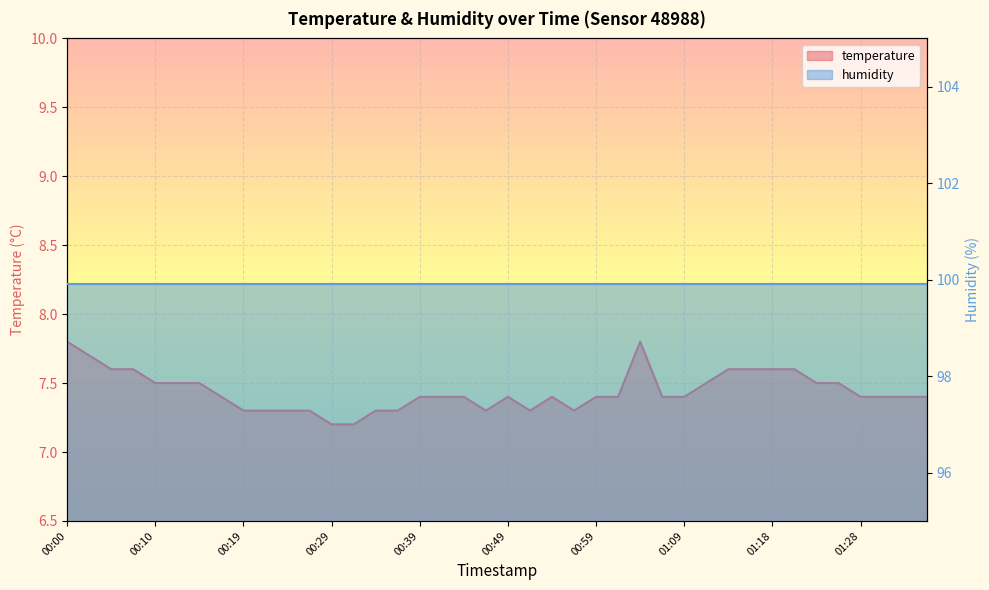

What is the change in value from 01:16 to 01:23?

-0.1